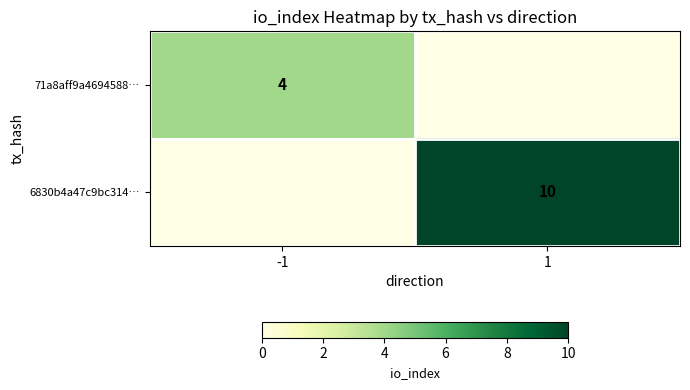

The value of 71a8aff9a4694588… at -1 is 7. True or false?

False